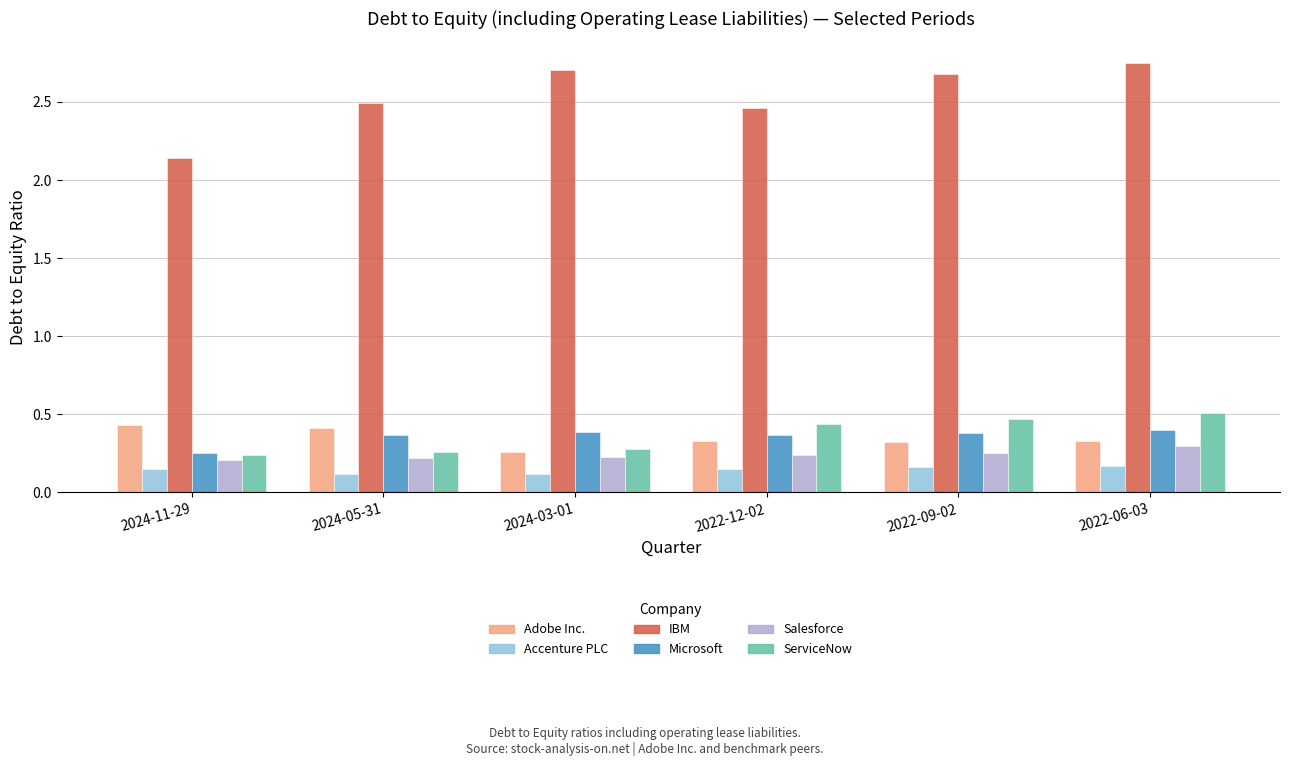

At which label does Microsoft reach its minimum?

2024-11-29